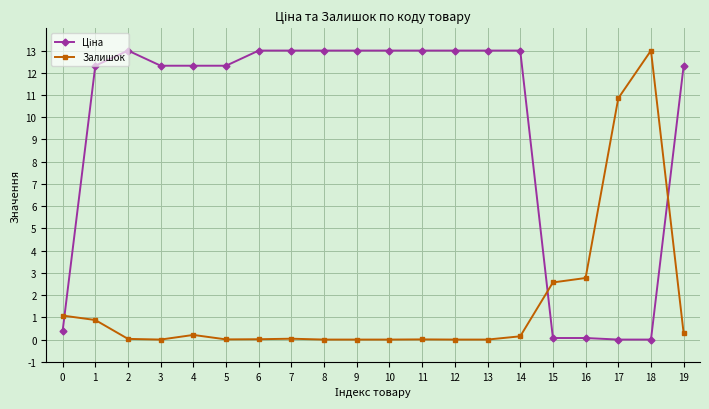

What is the total value across all series at 13?

13.0